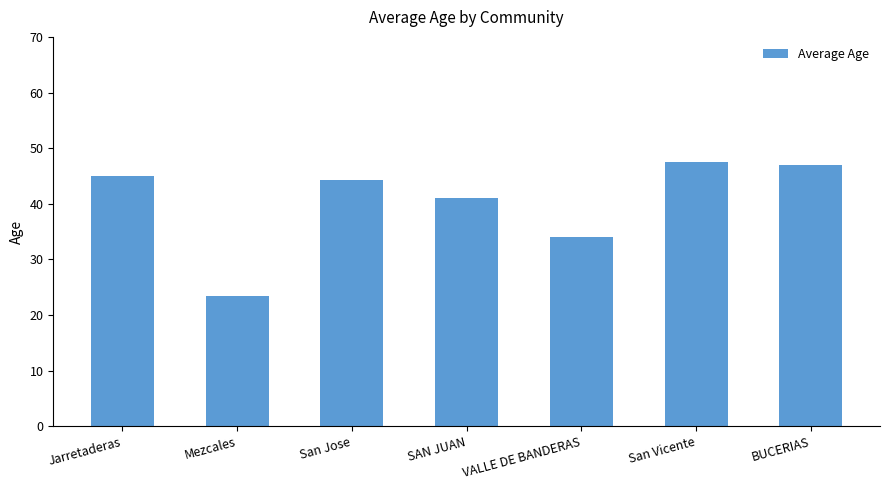

True or false: the data shows 44.3 at San Jose.

True